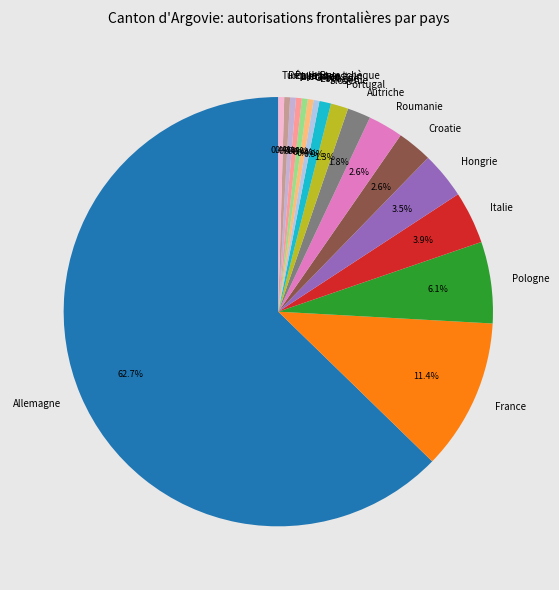

Count the number of slices in the pie.

17